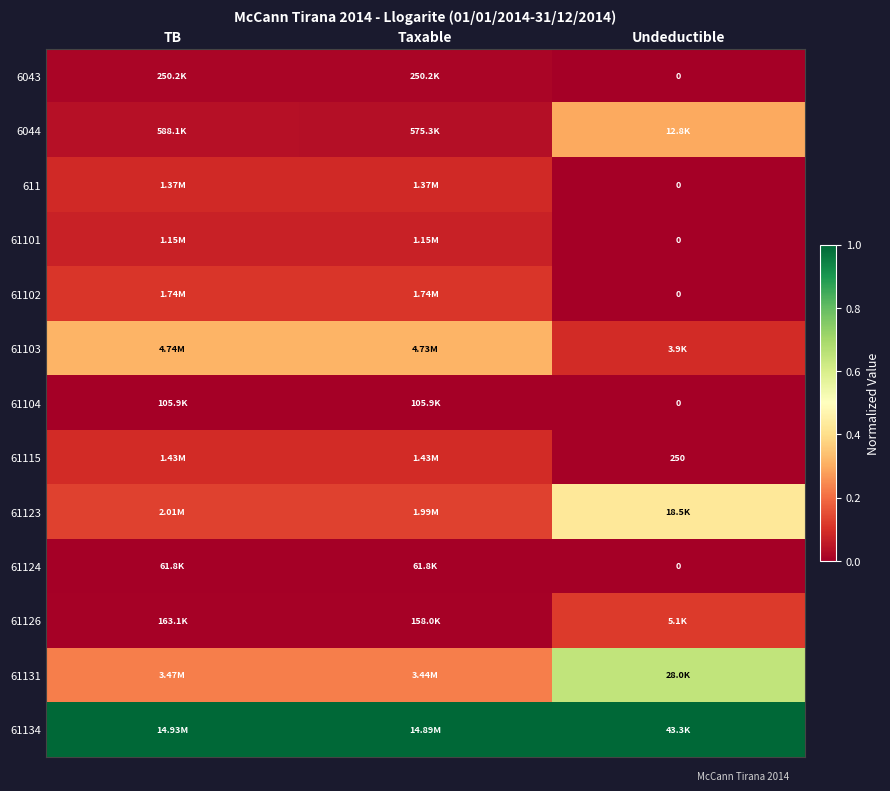

Which series has the widest spread of values?

61131